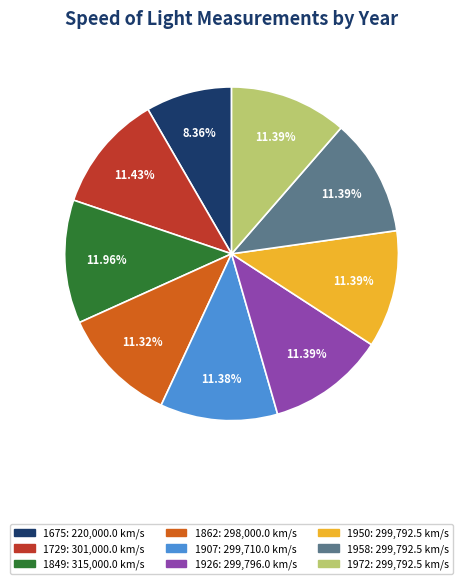

Which category has the biggest portion of the pie?

1849